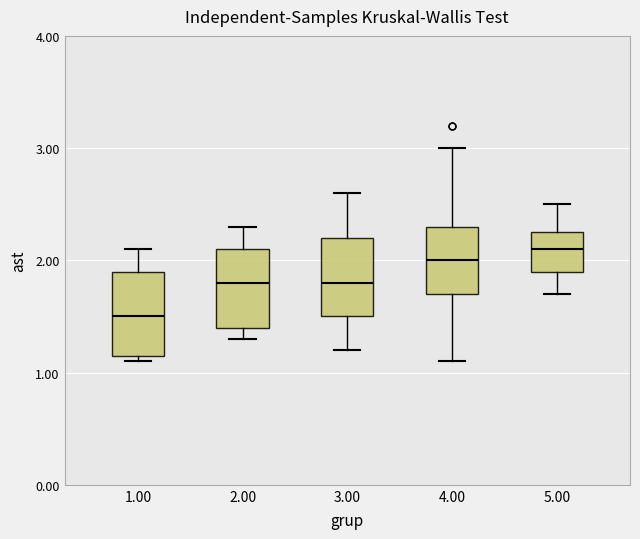

Which box has the lowest median line?

1.00